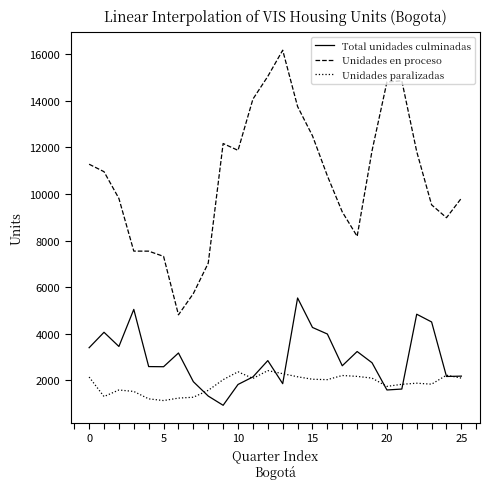

What is the greatest value displayed?

16177